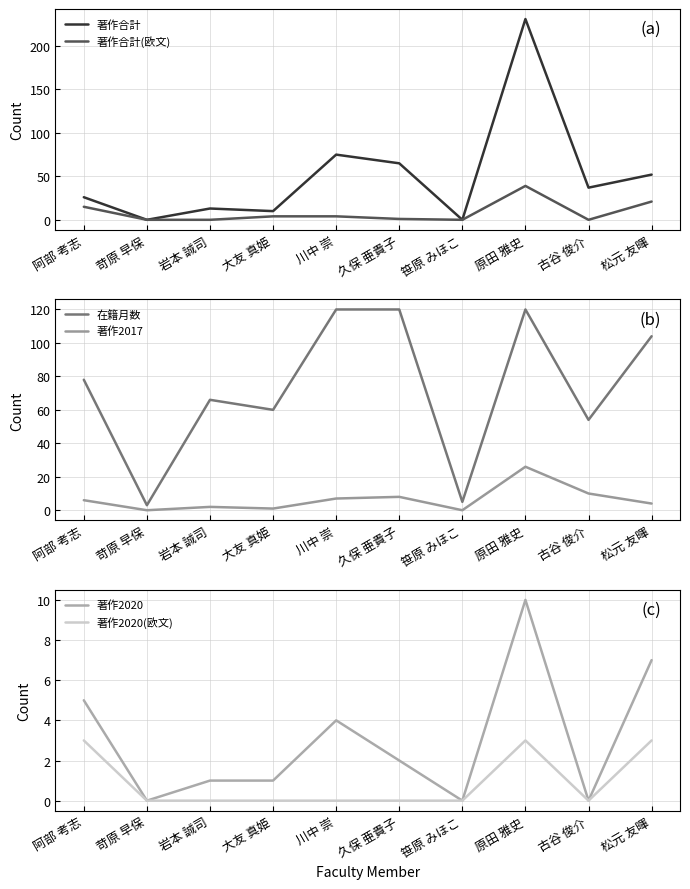

At 古谷 俊介, list the series in order from largest to smallest.

在籍月数, 著作合計, 著作2017, 著作合計(欧文), 著作2020, 著作2020(欧文)